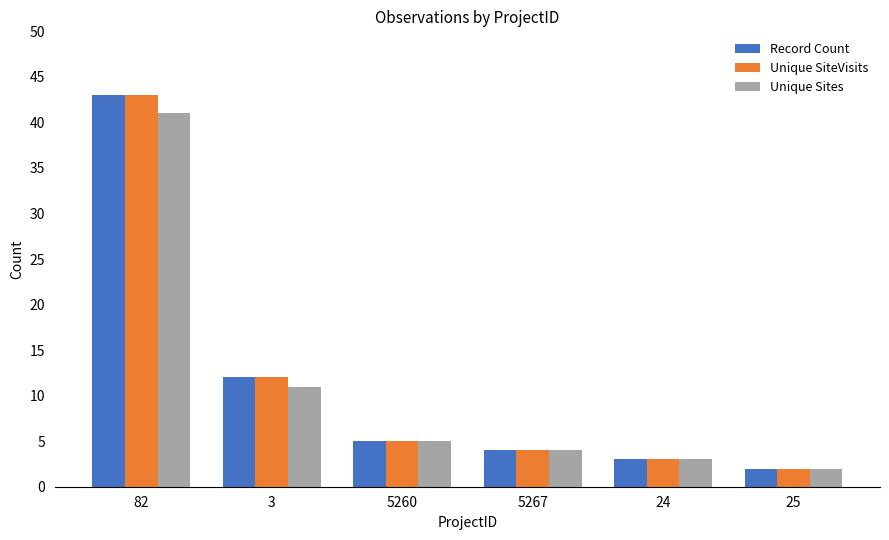

What is the sum of all Unique SiteVisits values?

69